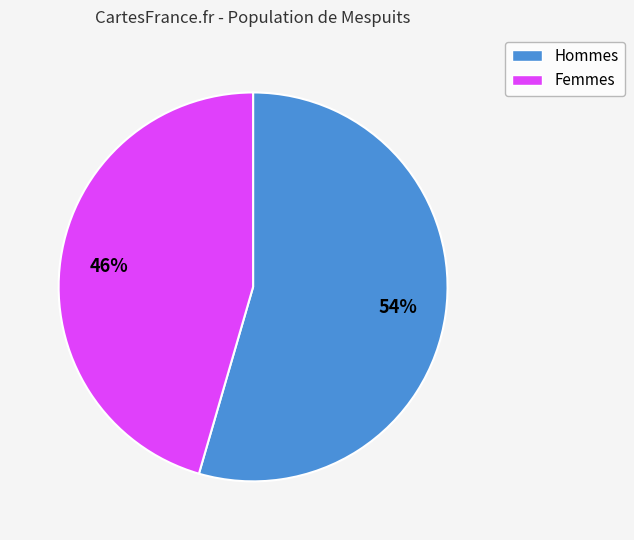

Does any single category account for the majority?

Yes